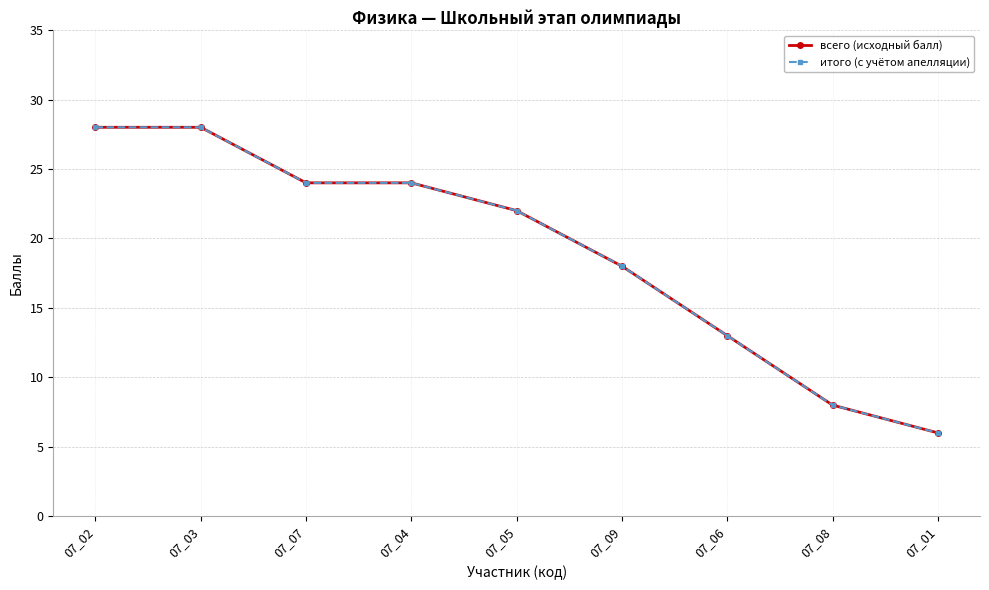

Is this an area chart (filled region under the line)?

No